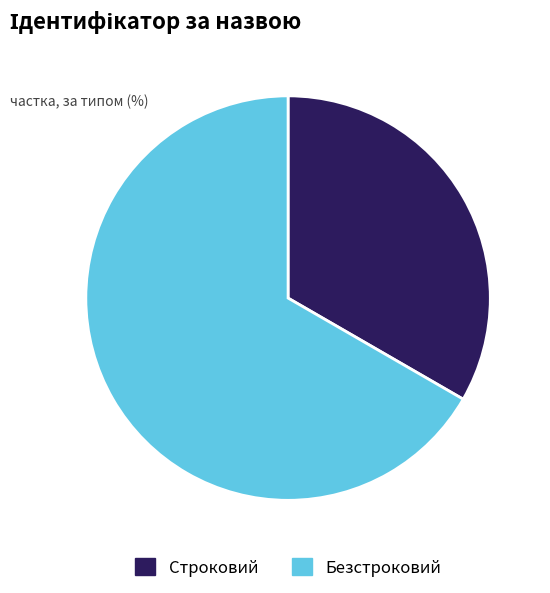

Approximately how many times larger is the value at Безстроковий compared to Строковий?

2.0